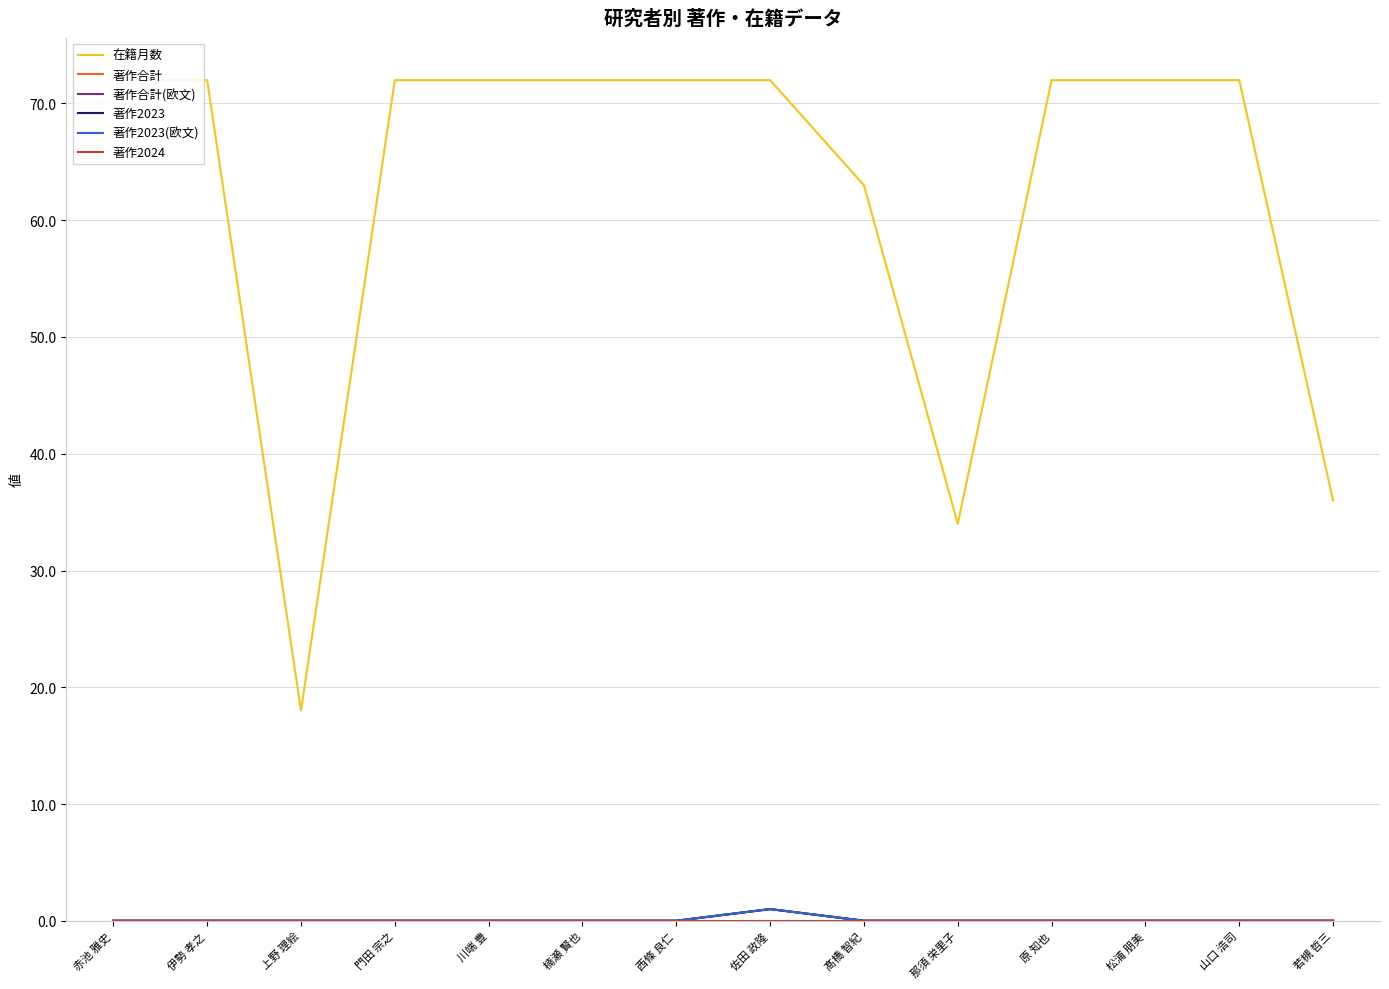

What is the highest value of the 在籍月数 series?

72